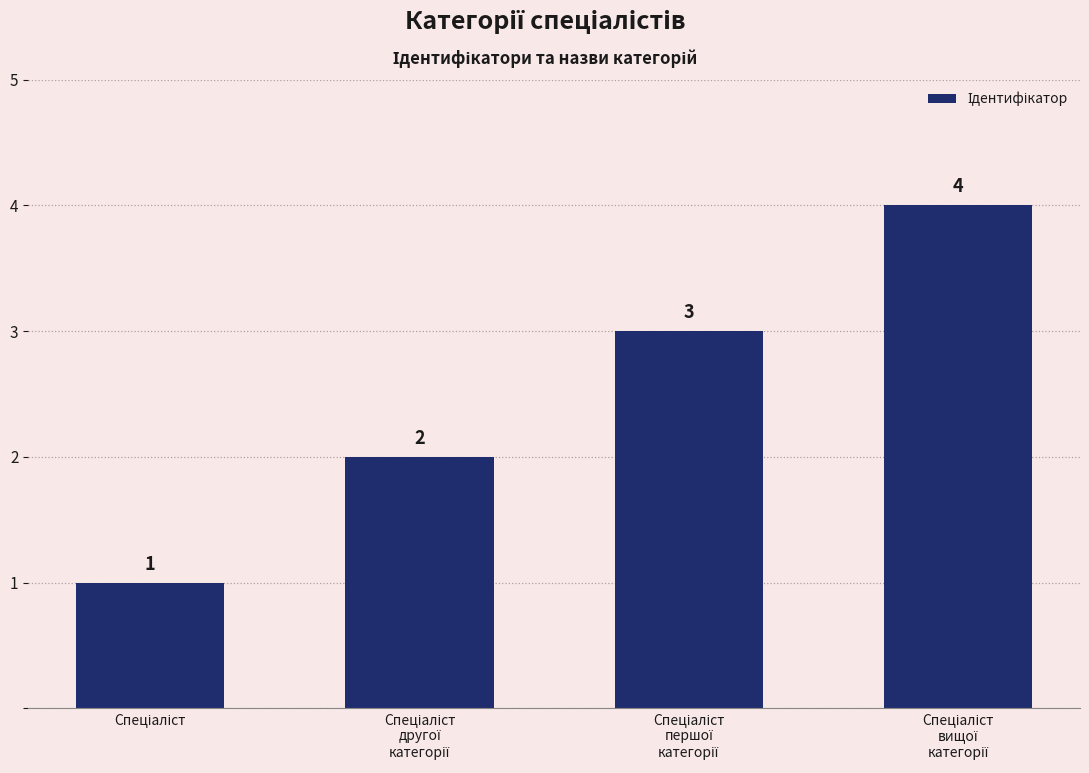

What is the greatest value displayed?

4